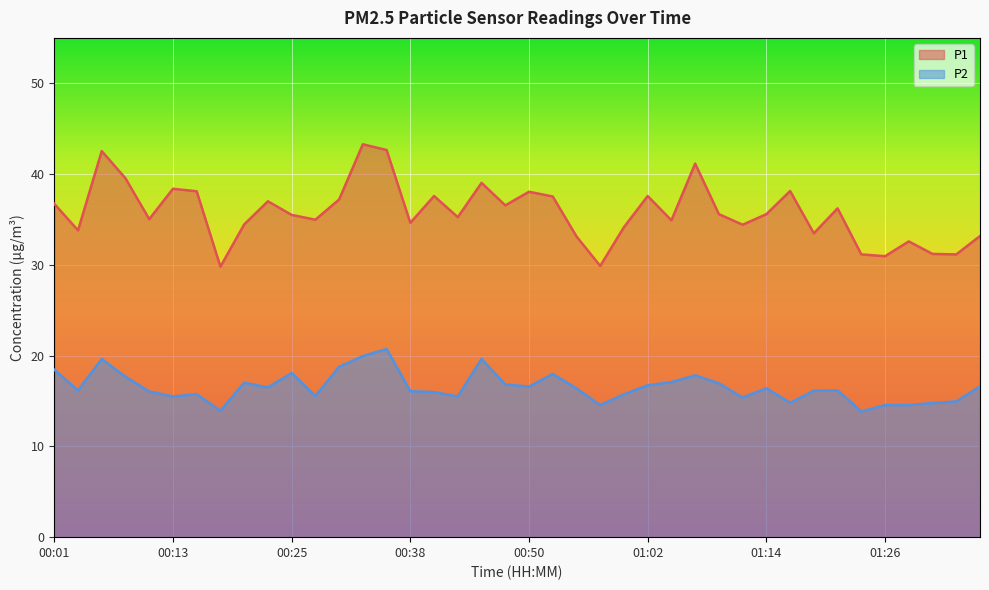

List the labels in order of P1 value, largest first.

00:33, 00:35, 00:06, 01:07, 00:08, 00:45, 00:13, 01:17, 00:16, 00:50, 00:40, 01:02, 00:52, 00:30, 00:23, 00:01, 00:47, 01:21, 01:09, 01:14, 00:25, 00:42, 00:11, 00:28, 01:04, 00:38, 00:21, 01:12, 01:00, 00:03, 01:19, 01:36, 00:55, 01:29, 01:31, 01:24, 01:34, 01:26, 00:57, 00:18